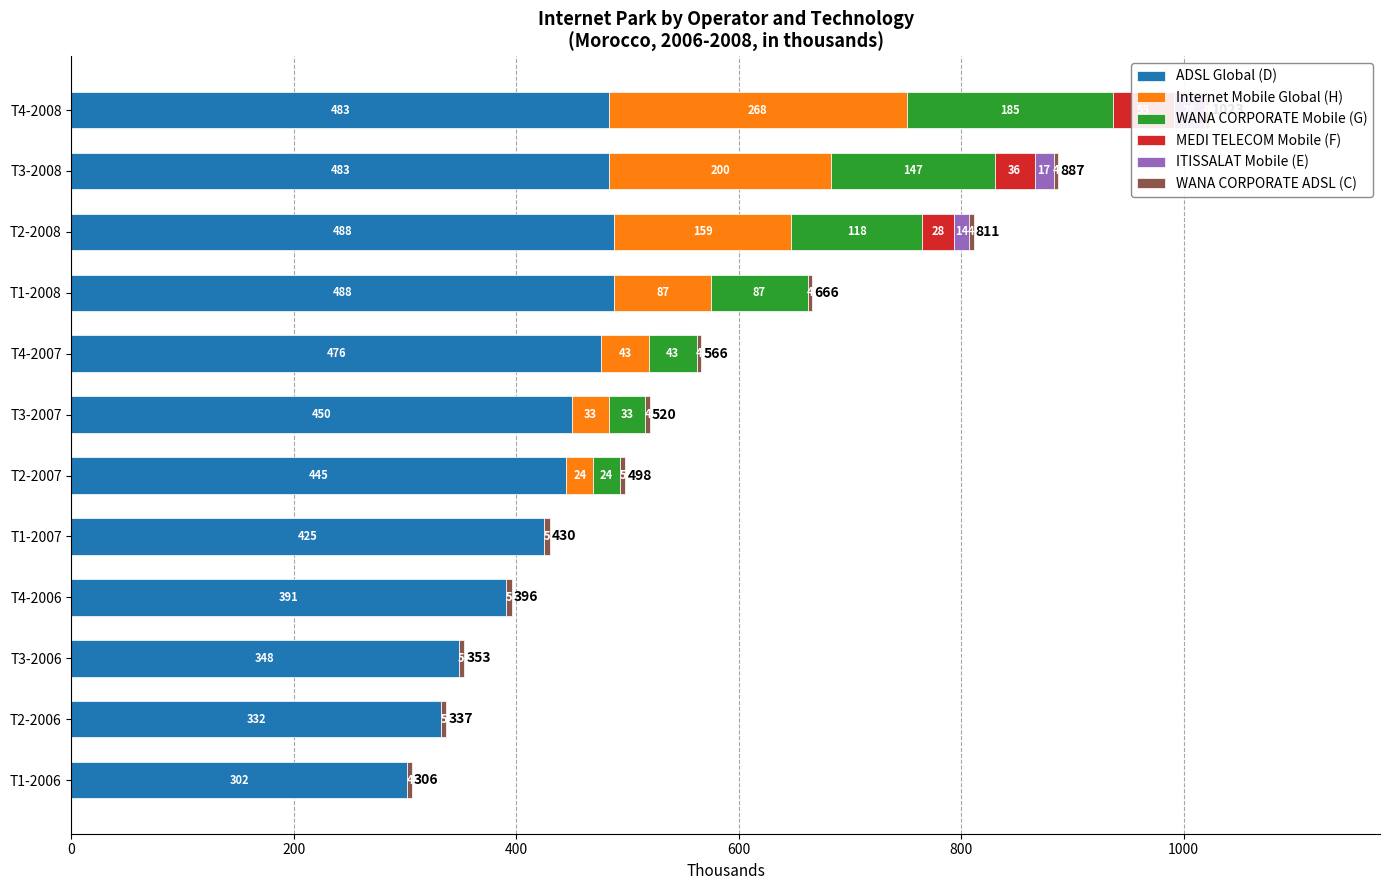

Which series has the largest total across all categories?

ADSL Global (D)